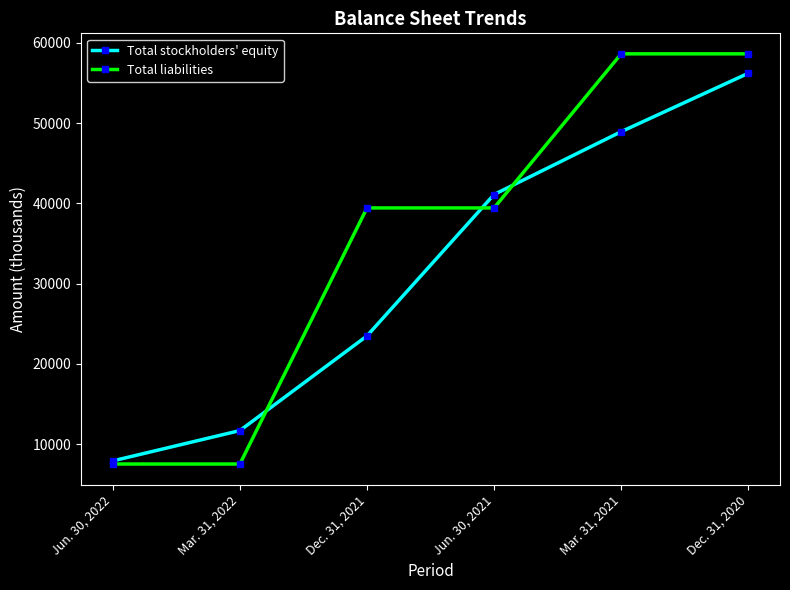

Which category has the highest value in the Total stockholders' equity series?

Dec. 31, 2020